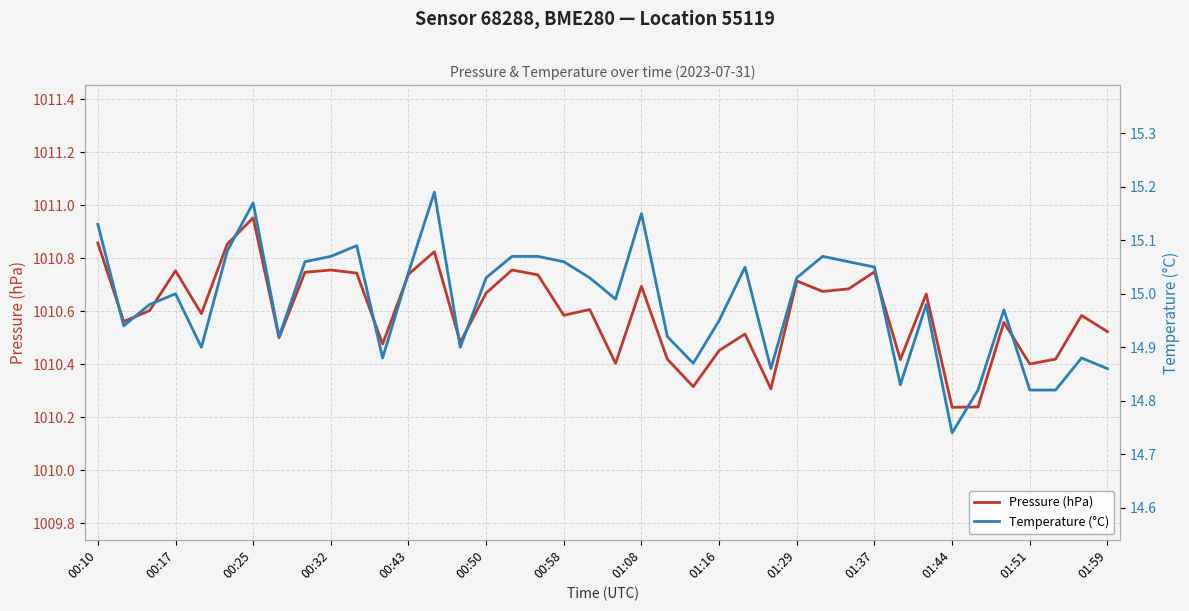

Which series has the widest spread of values?

Pressure (hPa)